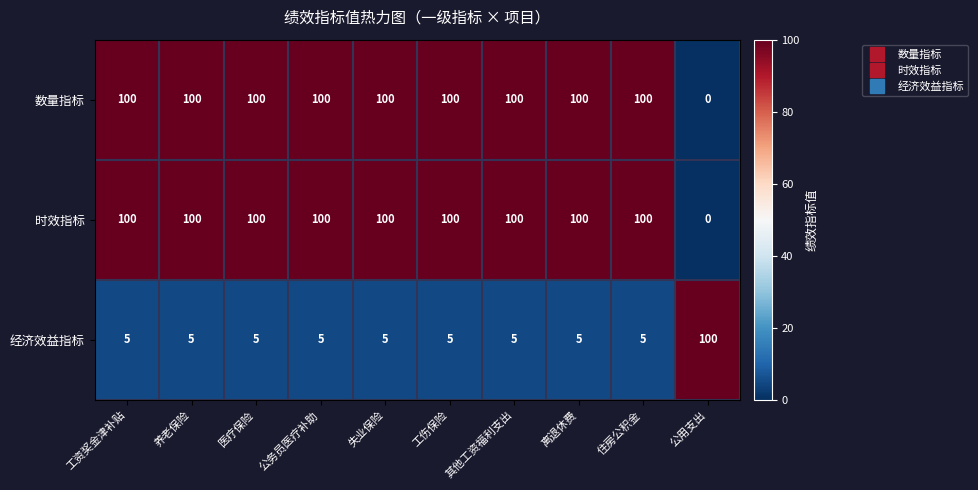

What is the maximum value for 数量指标?

100